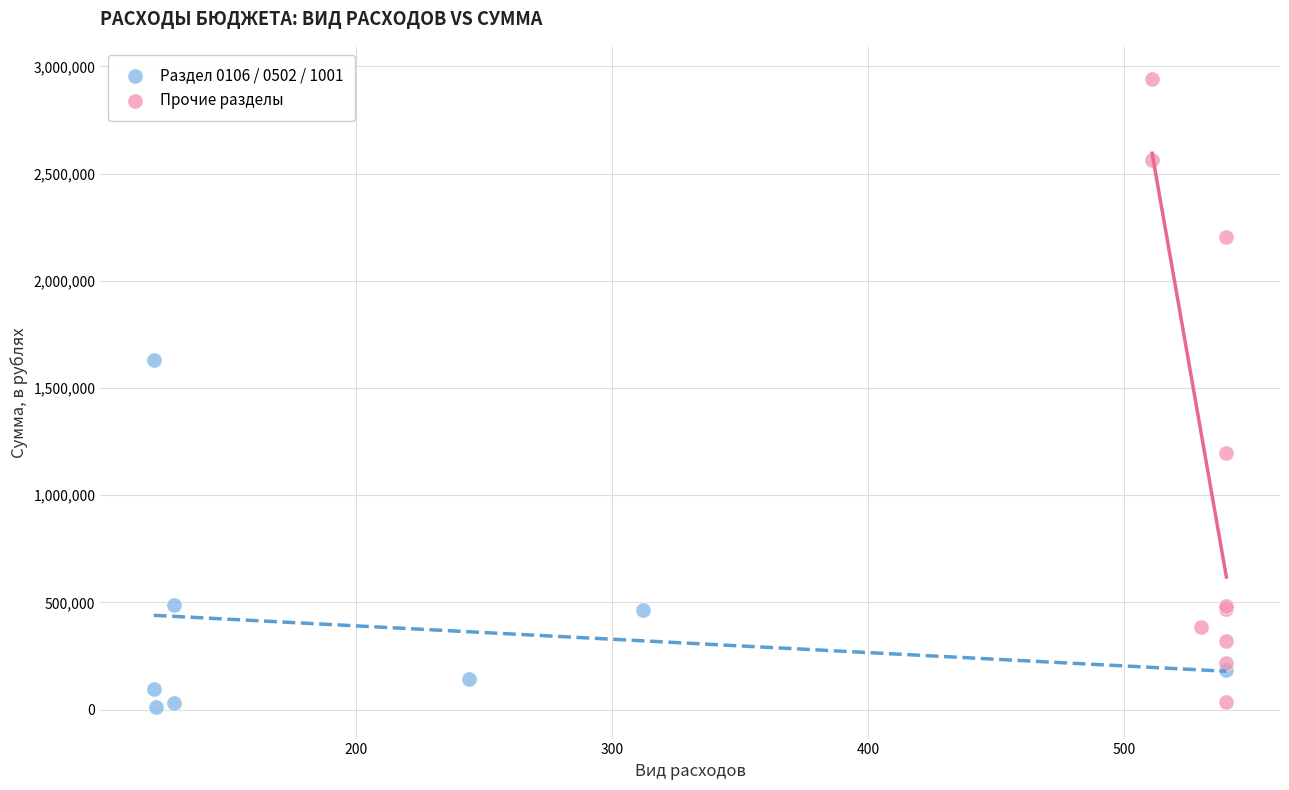

What are all the series names shown in the legend?

Раздел 0106 / 0502 / 1001, Прочие разделы